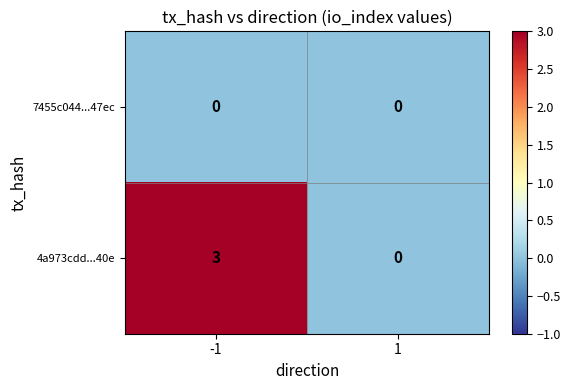

Which series has the largest total across all categories?

4a973cdd...40e